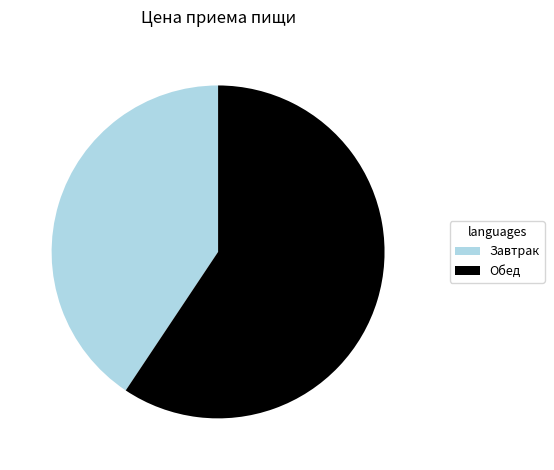

How many segments does this pie chart have?

2